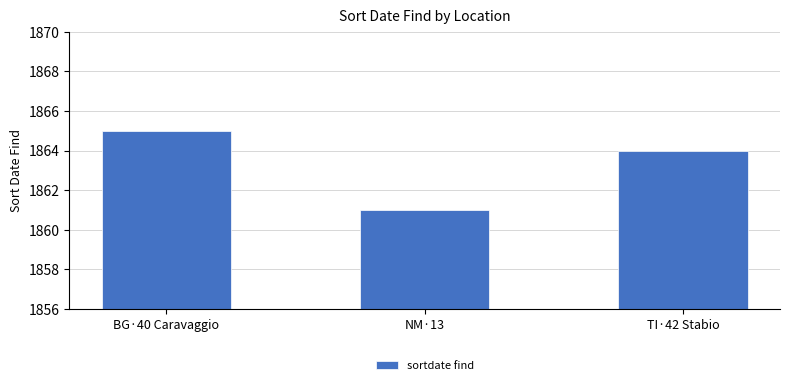

How many values are between 1861 and 1865?

3